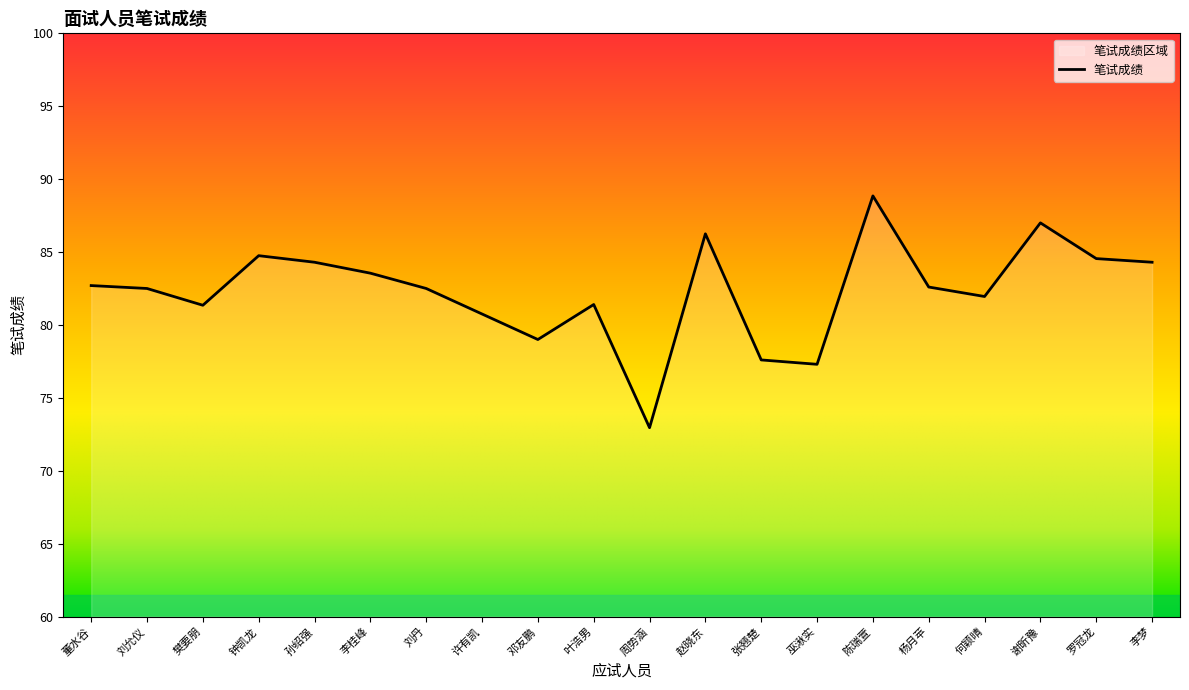

What is the approximate value at 何颖晴?

82.0